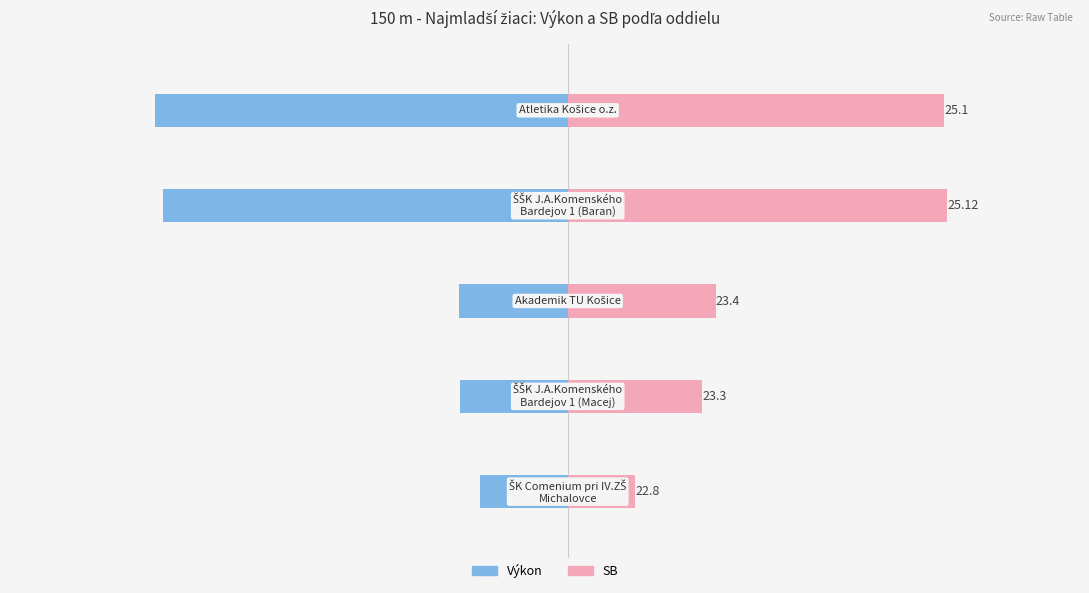

Does the chart contain stacked bars?

No